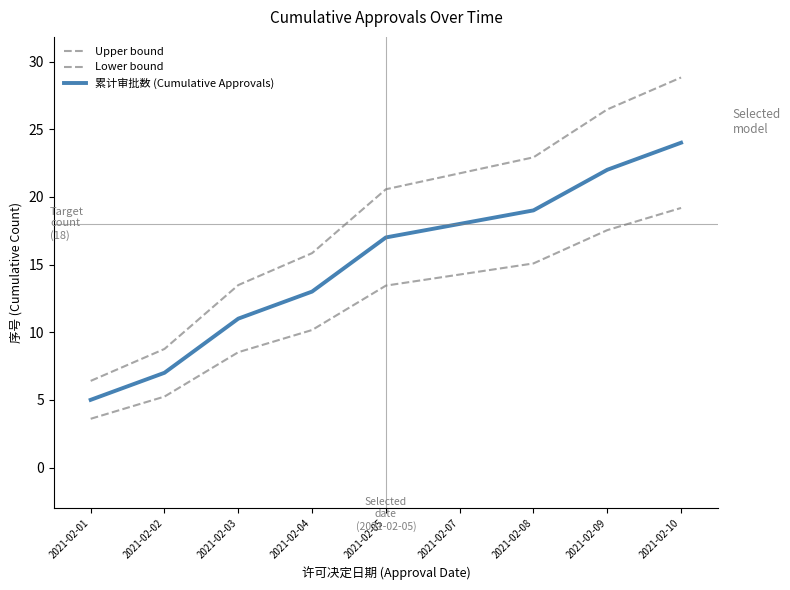

Does the chart display data point markers on the line(s)?

No